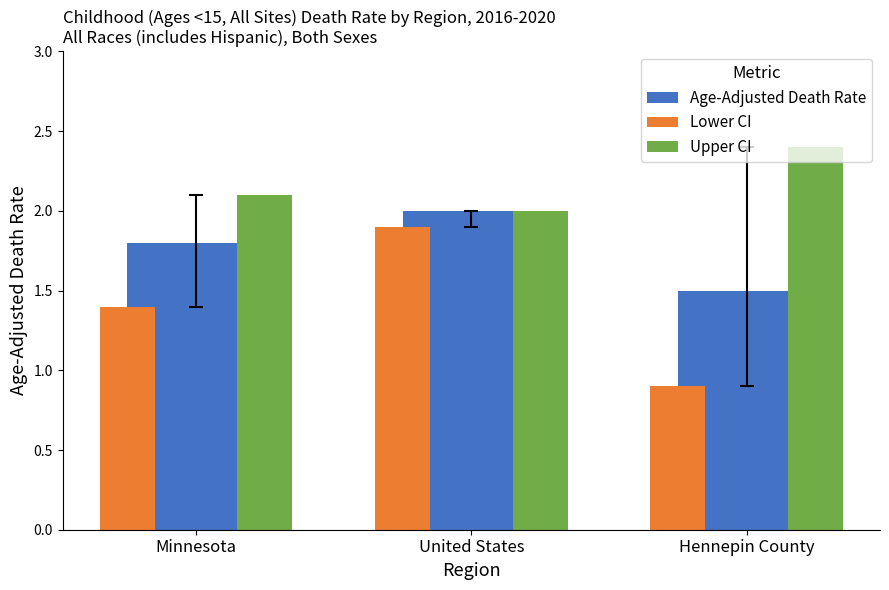

How many values in the Upper CI series exceed 2?

2